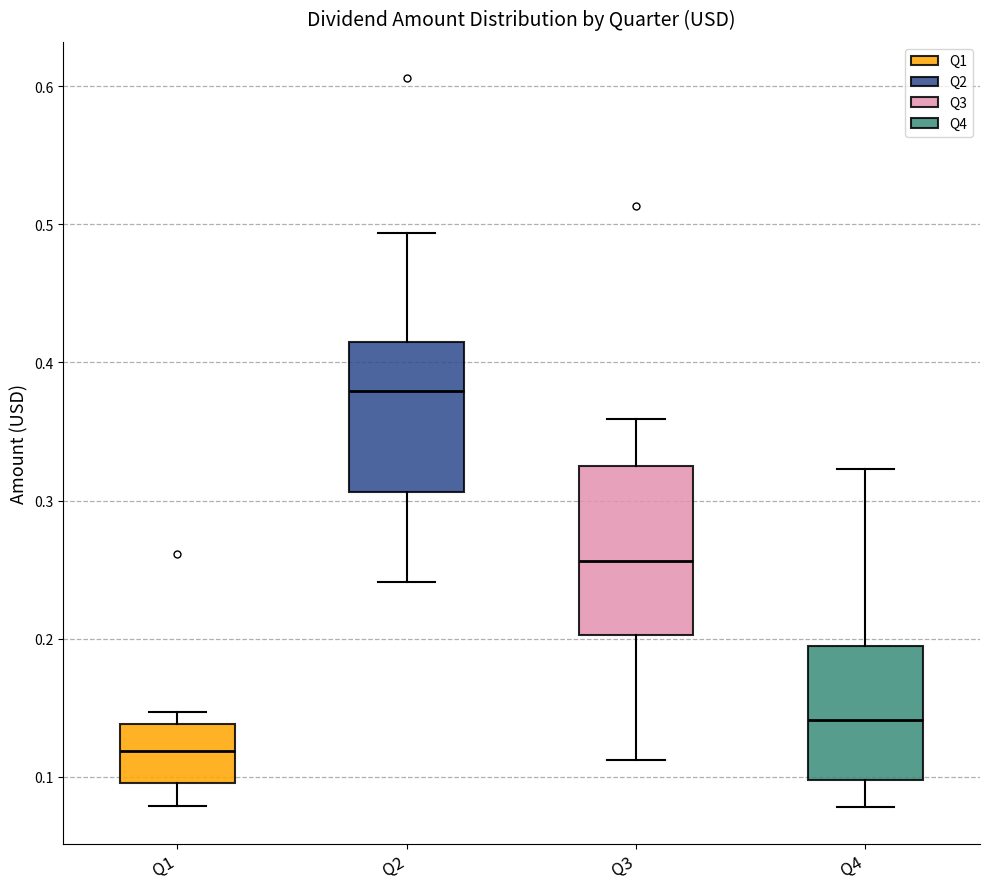

Reading left to right, transcribe this box plot: for each box, give where its median line is, the range the box spans, and where its two whiskers end, as read against the y-axis. The values are not printed on the chart, so give them approximately, as read against the axis.

Q1: median 0.12, box 0.10 to 0.14, whiskers 0.08 to 0.15
Q2: median 0.38, box 0.31 to 0.42, whiskers 0.24 to 0.49
Q3: median 0.26, box 0.20 to 0.33, whiskers 0.11 to 0.36
Q4: median 0.14, box 0.10 to 0.19, whiskers 0.08 to 0.32